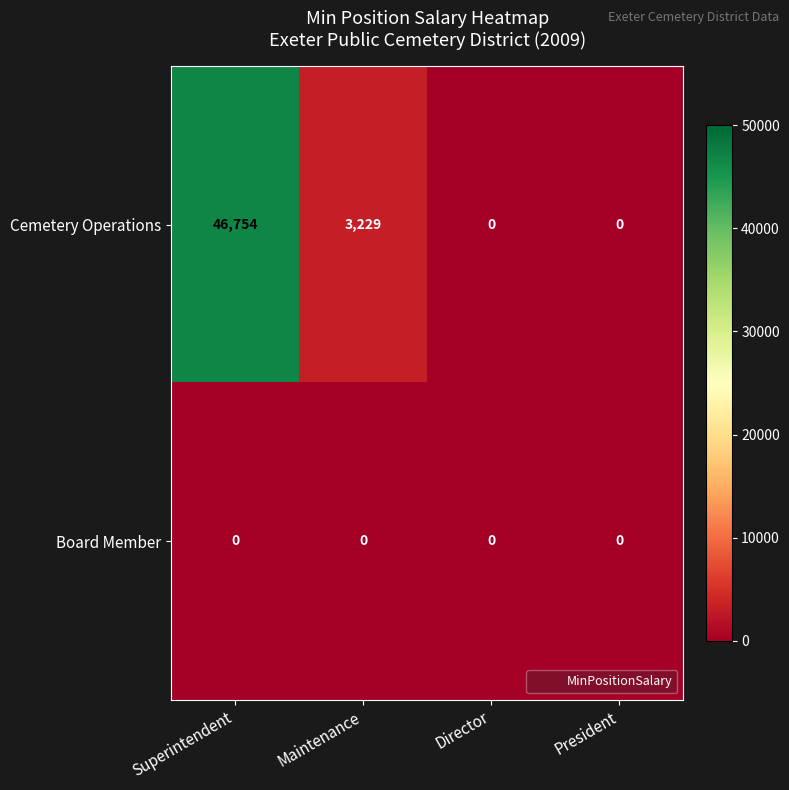

Reading left to right, list all the values displayed in this chart.

Cemetery Operations: 46754	3229	0	0
Board Member: 0	0	0	0